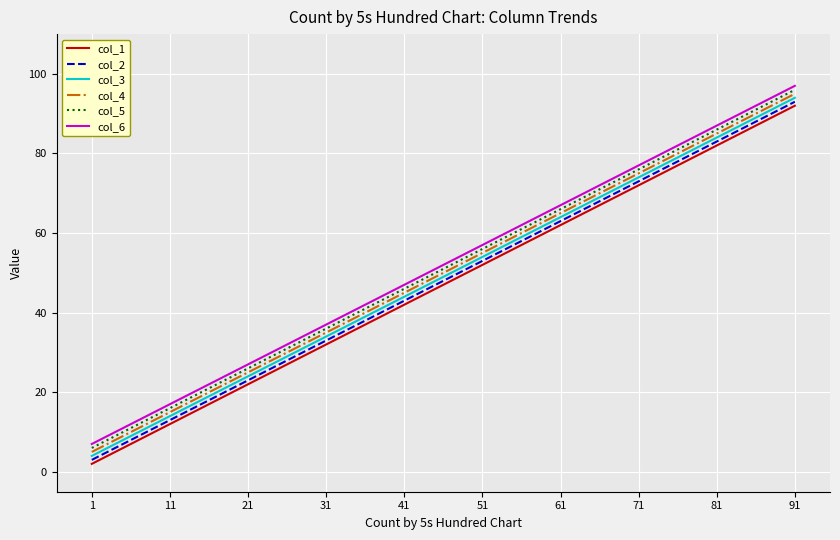

Is it true that col_2 equals 23 at 21?

True